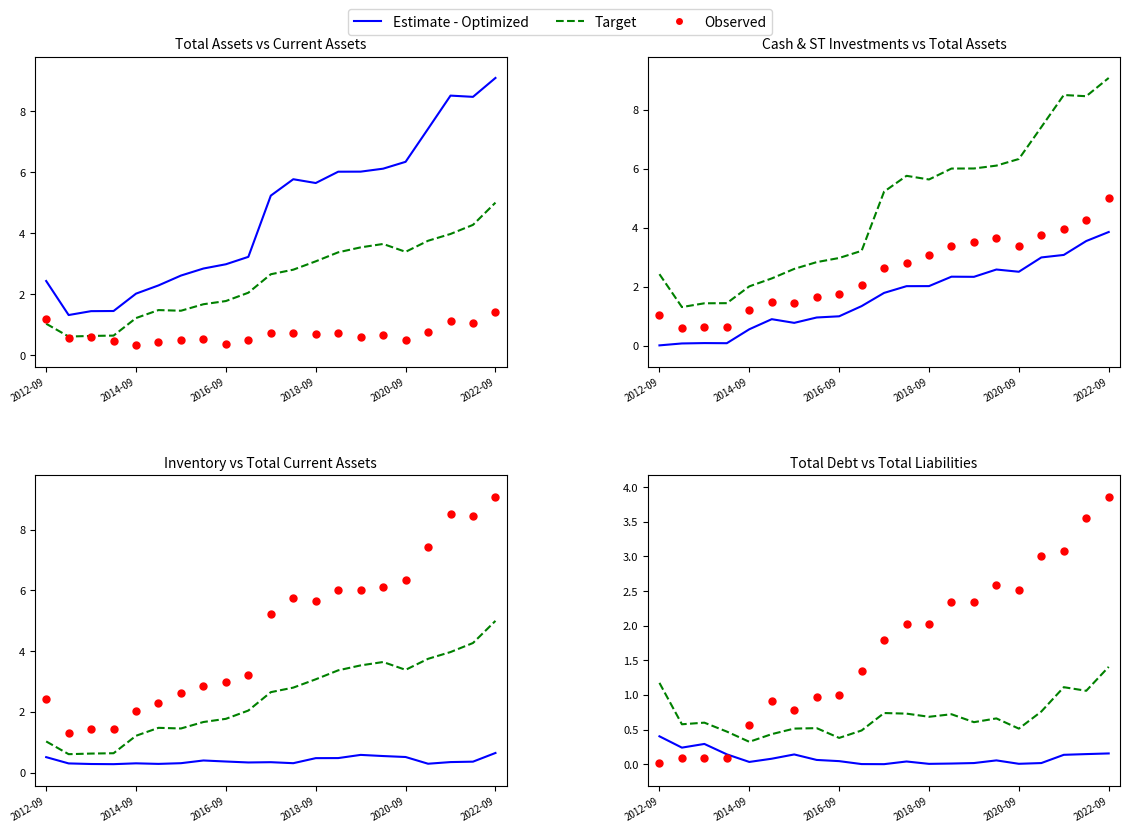

At how many categories does at least one series exceed 2?

10